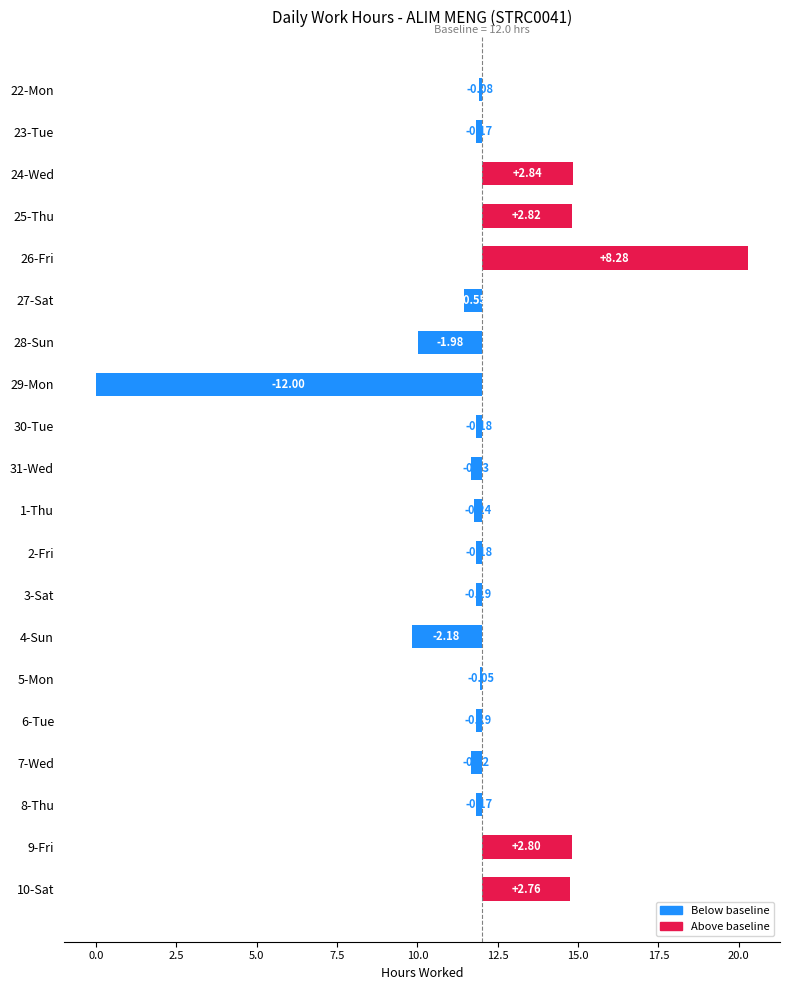

The value at 23-Tue is -0.2. True or false?

False